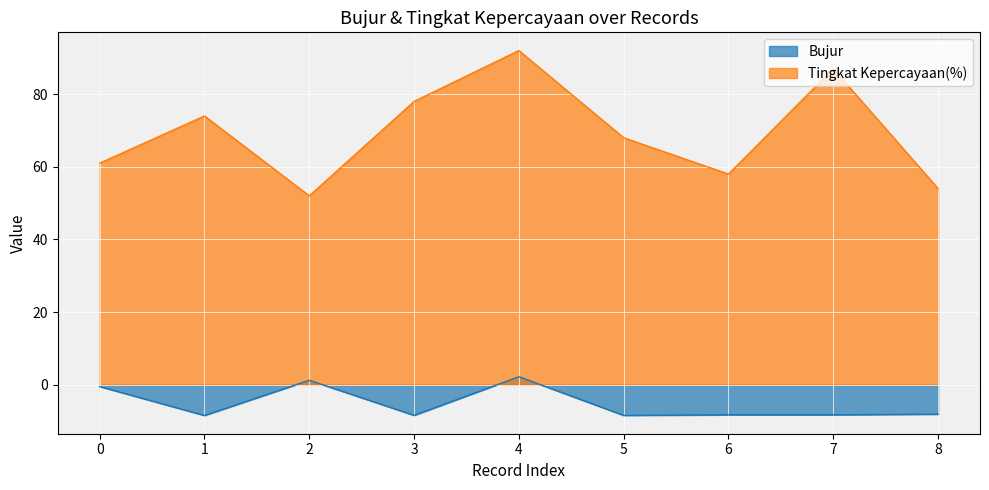

What is the minimum value for Tingkat Kepercayaan(%)?

52.0